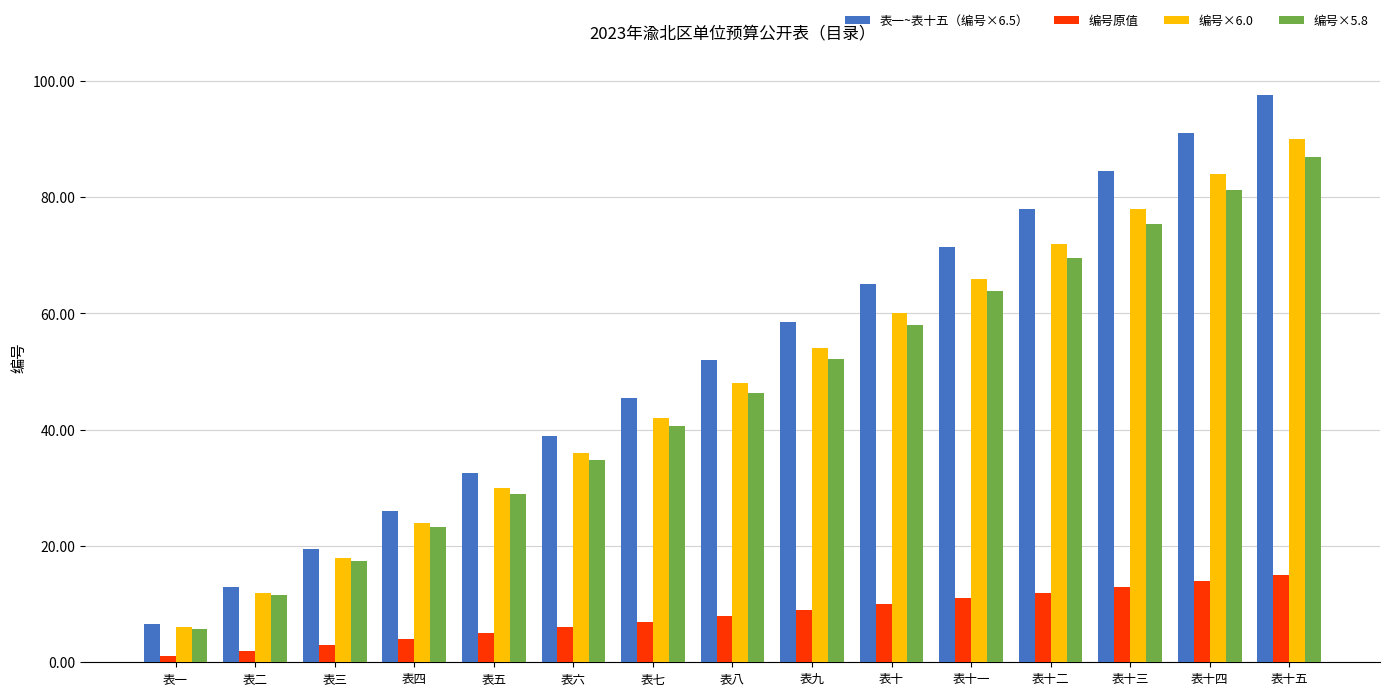

What is the approximate value of 编号原值 at 表四?

4.0